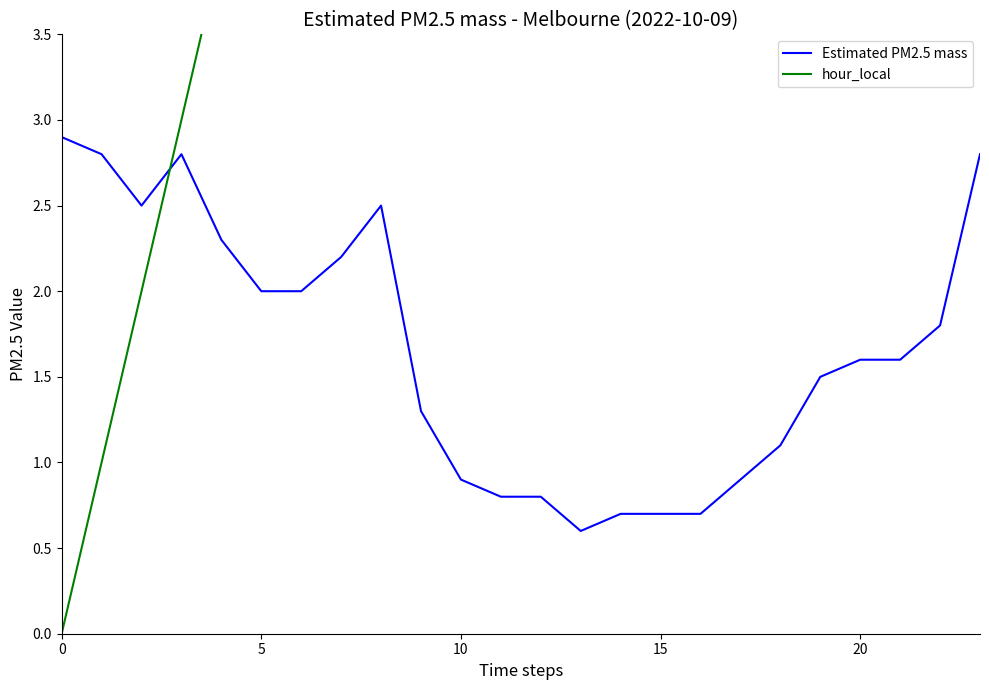

How many data points does each series have?

24